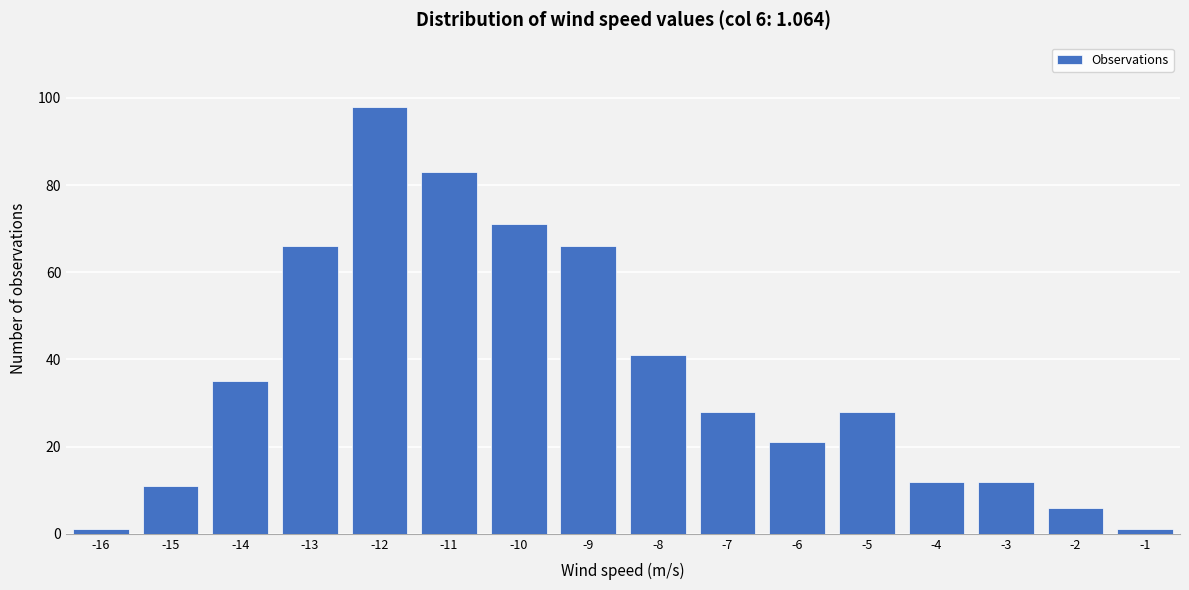

Reading left to right, extract all data points from this chart.

-16=1	-15=11	-14=35	-13=66	-12=98	-11=83	-10=71	-9=66	-8=41	-7=28	-6=21	-5=28	-4=12	-3=12	-2=6	-1=1